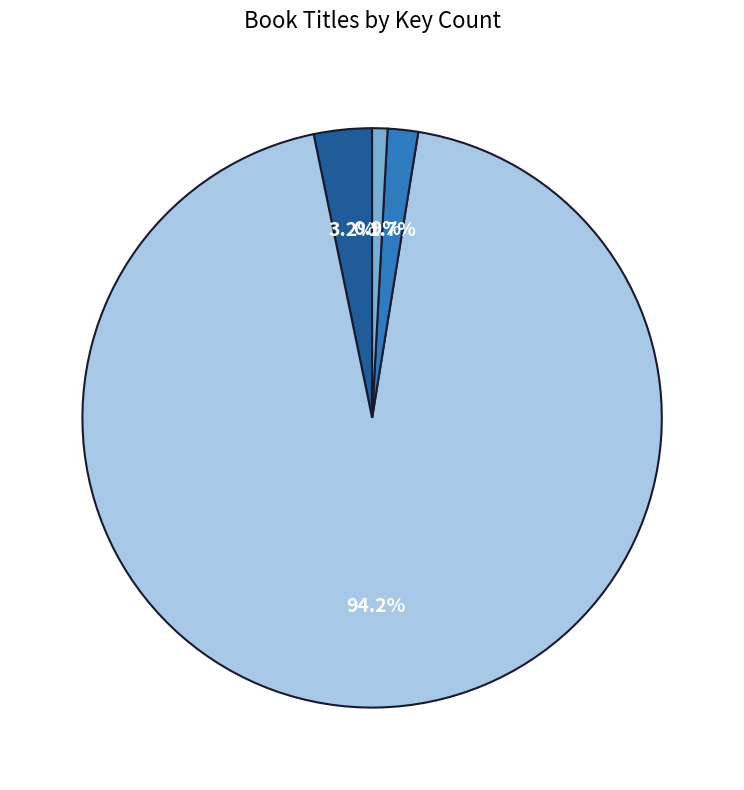

Does any single category account for the majority?

Yes